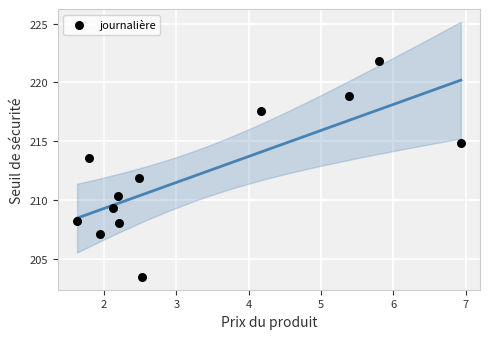

What is the range of Y values (max minus min)?

18.3